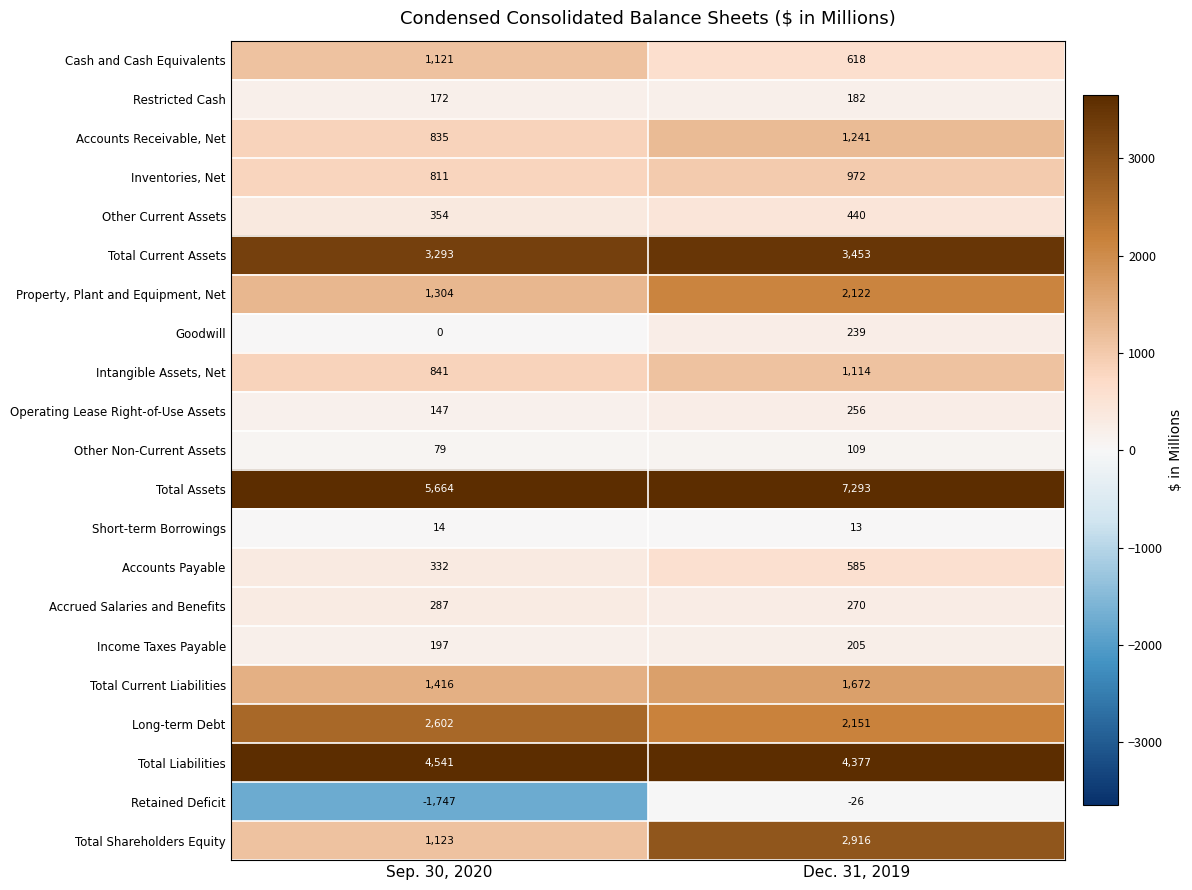

What value does the Short-term Borrowings series have at Sep. 30, 2020?

14